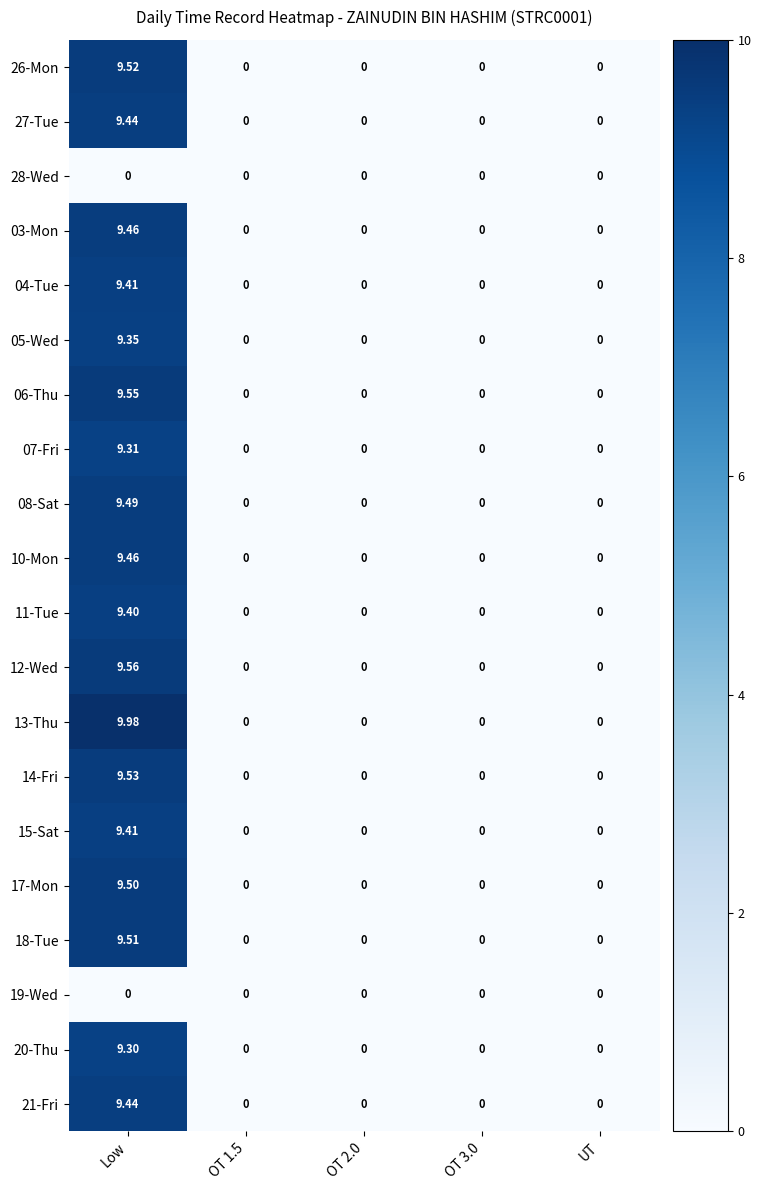

Is the value of 21-Fri at Low greater than the value of 08-Sat at UT?

Yes